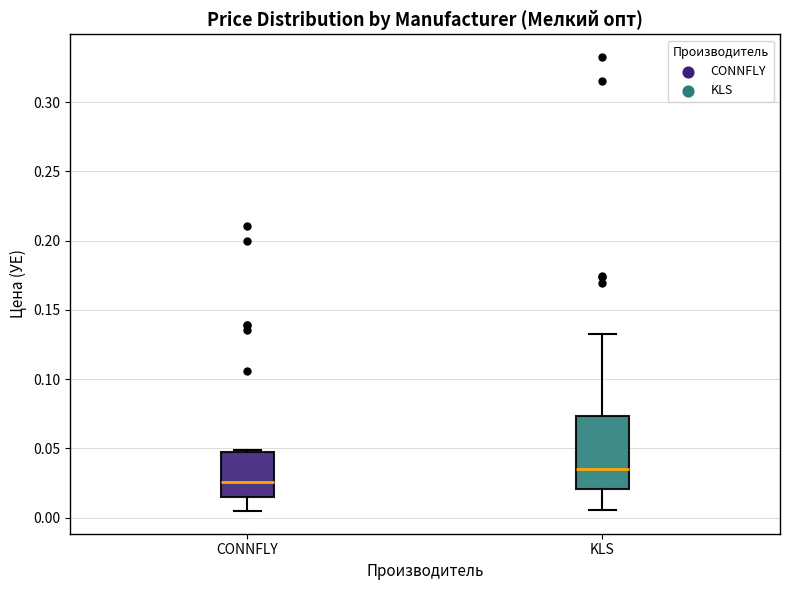

Comparing the boxes themselves (not the whiskers), which one is the tallest?

KLS